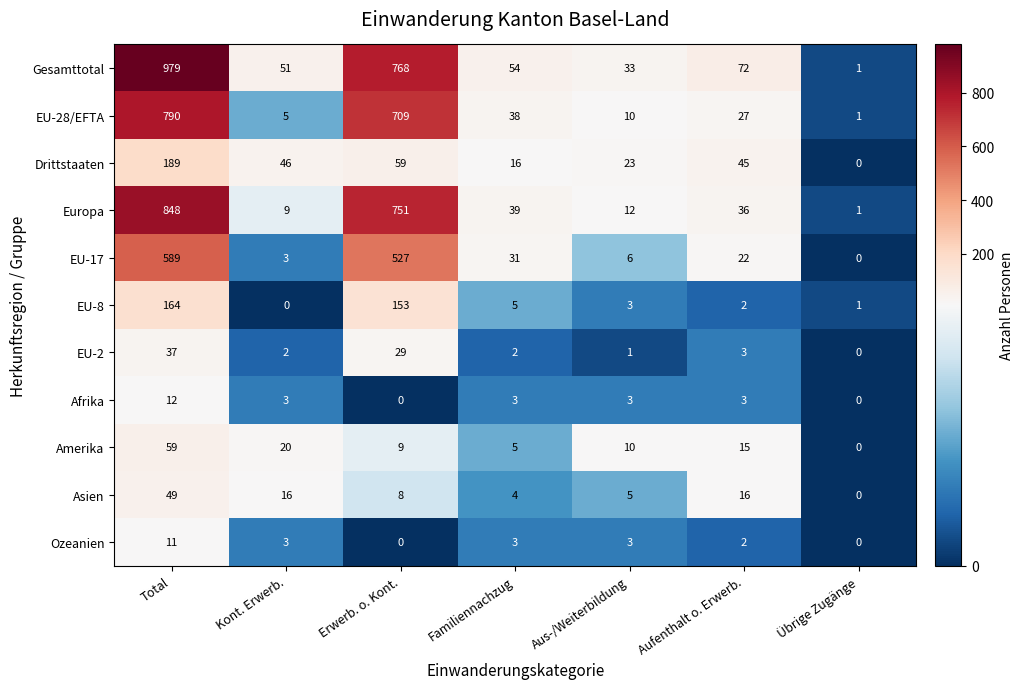

What is the sum of the Gesamttotal values at Erwerb. o. Kont. and Familiennachzug?

822